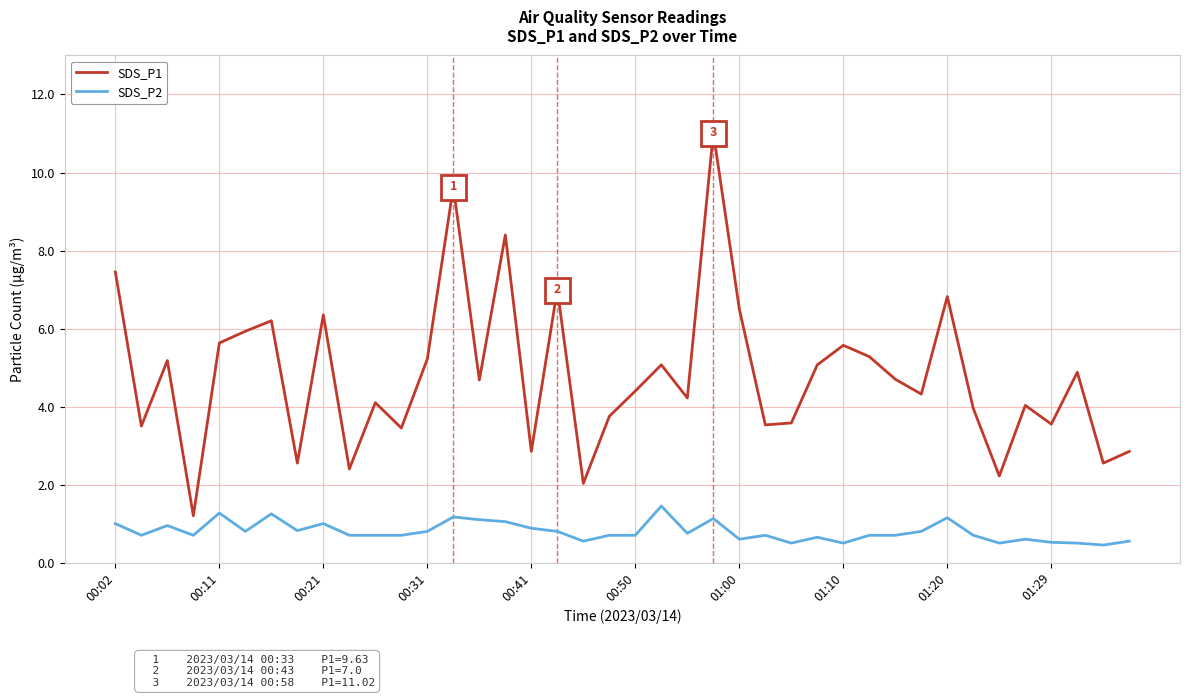

True or false: SDS_P1 and SDS_P2 intersect in this chart.

False